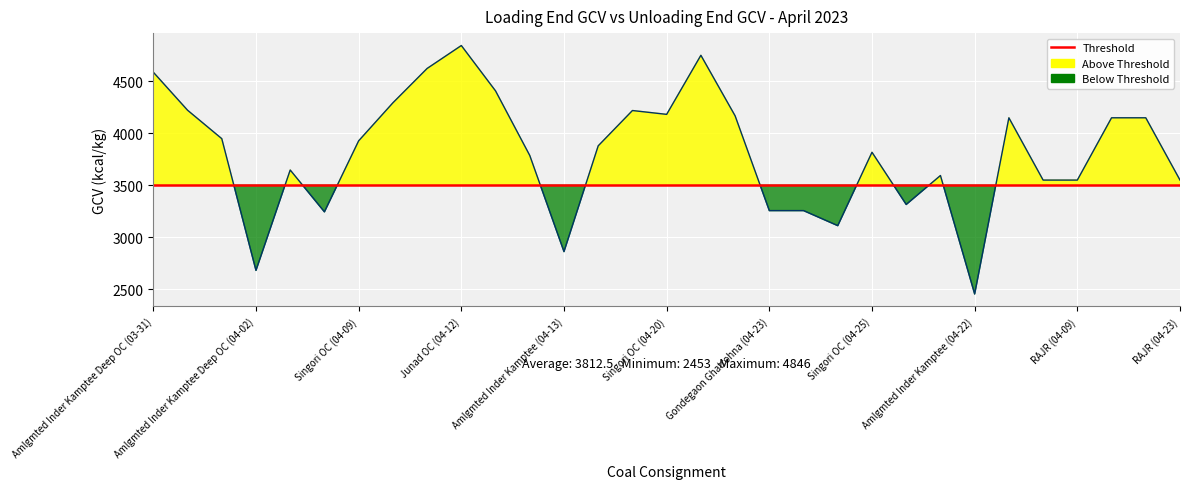

True or false: the data shows 1386 at Singori OC (04-25).

False